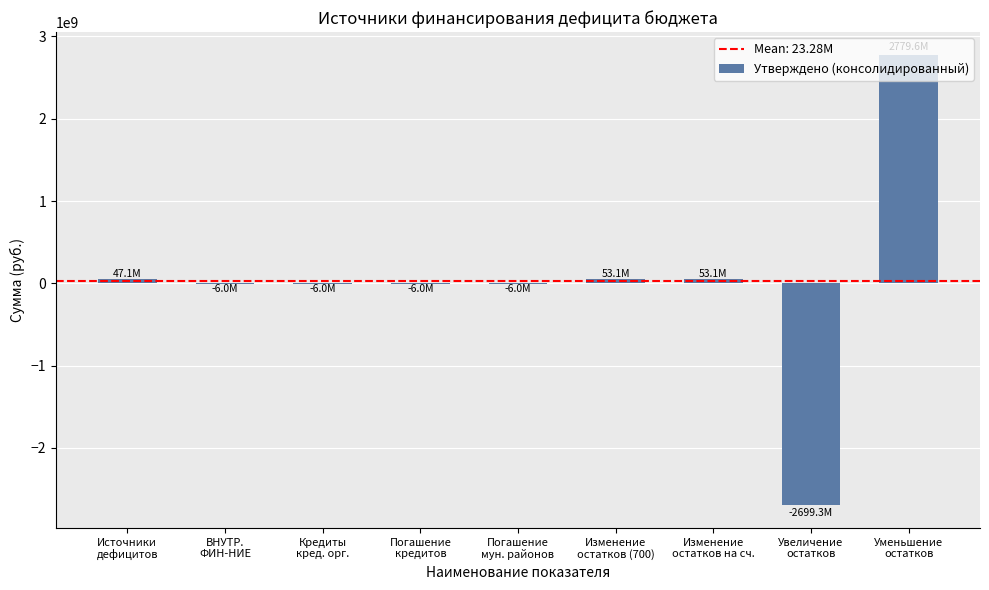

Count the number of data series in this chart.

1